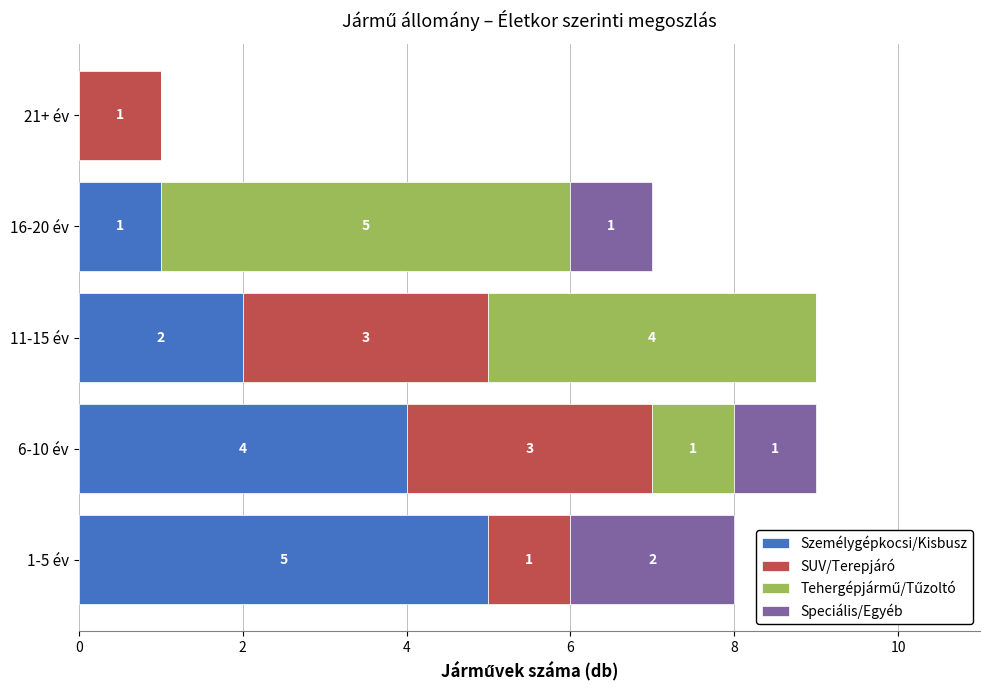

What is the total value across all series at 11-15 év?

9